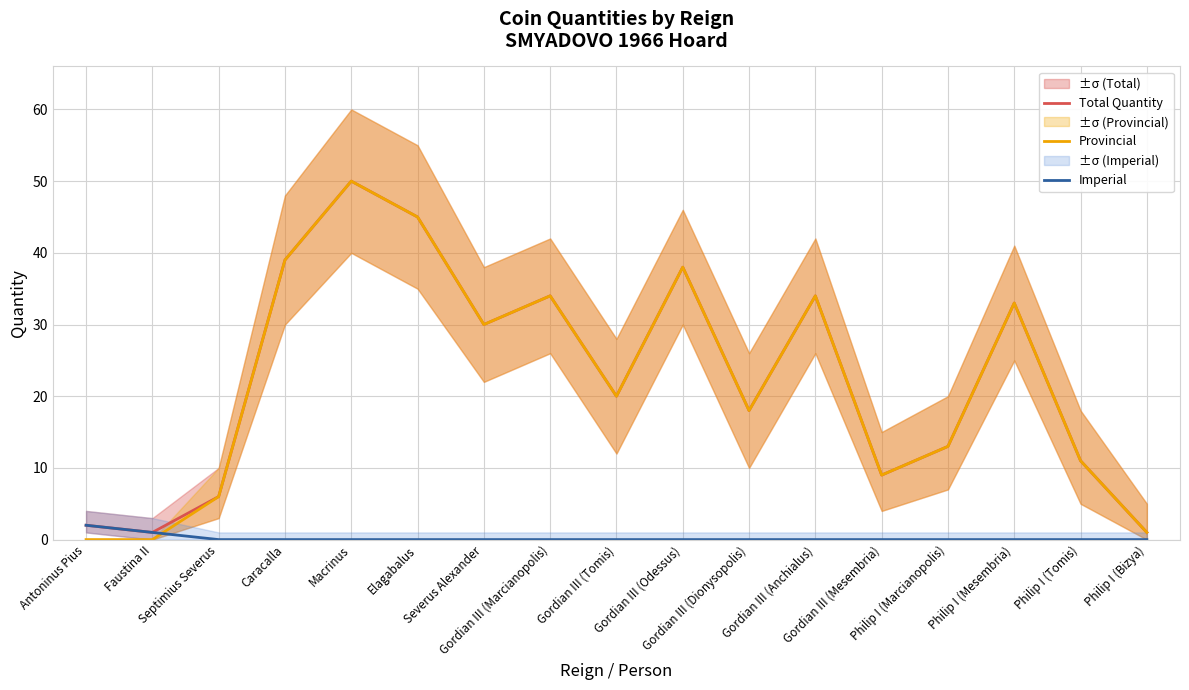

Reading right to left, extract all data points from this chart.

Total Quantity: Philip I (Bizya)=1	Philip I (Tomis)=11	Philip I (Mesembria)=33	Philip I (Marcianopolis)=13	Gordian III (Mesembria)=9	Gordian III (Anchialus)=34	Gordian III (Dionysopolis)=18	Gordian III (Odessus)=38	Gordian III (Tomis)=20	Gordian III (Marcianopolis)=34	Severus Alexander=30	Elagabalus=45	Macrinus=50	Caracalla=39	Septimius Severus=6	Faustina II=1	Antoninus Pius=2
Provincial: Philip I (Bizya)=1	Philip I (Tomis)=11	Philip I (Mesembria)=33	Philip I (Marcianopolis)=13	Gordian III (Mesembria)=9	Gordian III (Anchialus)=34	Gordian III (Dionysopolis)=18	Gordian III (Odessus)=38	Gordian III (Tomis)=20	Gordian III (Marcianopolis)=34	Severus Alexander=30	Elagabalus=45	Macrinus=50	Caracalla=39	Septimius Severus=6	Faustina II=0	Antoninus Pius=0
Imperial: Philip I (Bizya)=0	Philip I (Tomis)=0	Philip I (Mesembria)=0	Philip I (Marcianopolis)=0	Gordian III (Mesembria)=0	Gordian III (Anchialus)=0	Gordian III (Dionysopolis)=0	Gordian III (Odessus)=0	Gordian III (Tomis)=0	Gordian III (Marcianopolis)=0	Severus Alexander=0	Elagabalus=0	Macrinus=0	Caracalla=0	Septimius Severus=0	Faustina II=1	Antoninus Pius=2